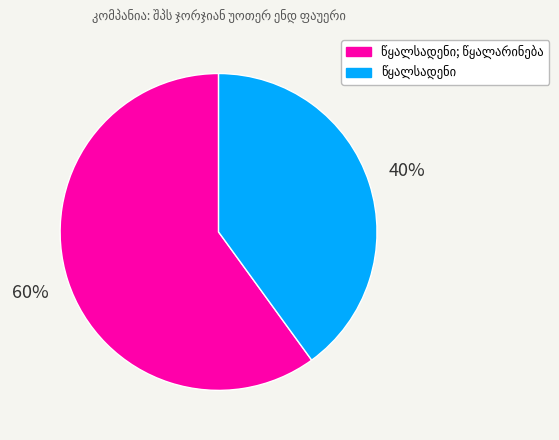

How many slices are in this pie chart?

2